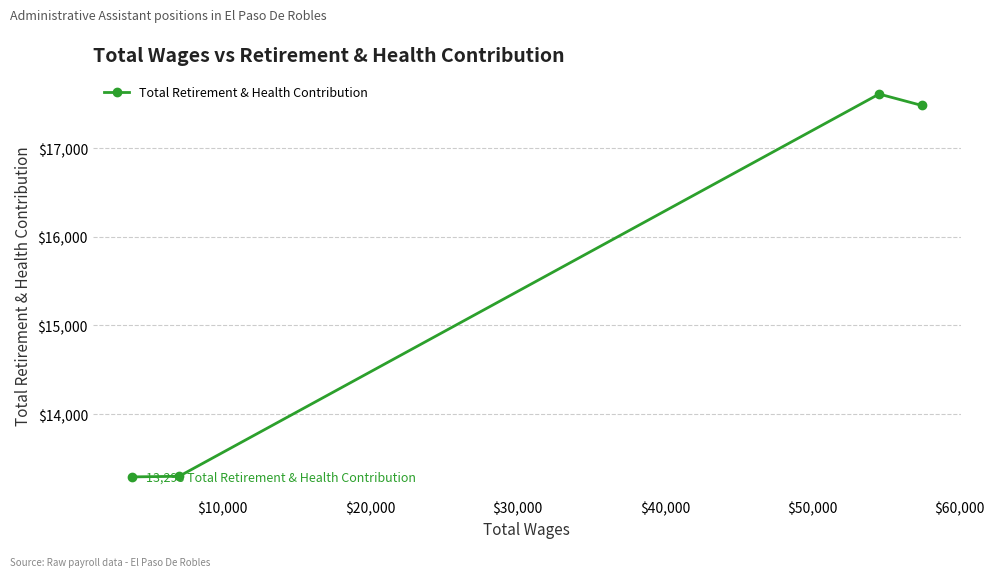

What is the maximum value shown in the chart?

17609